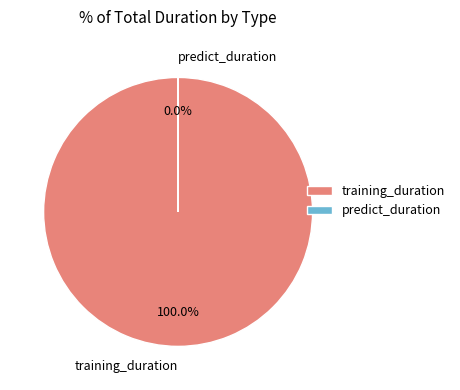

Is there any slice that represents more than half of the pie?

Yes